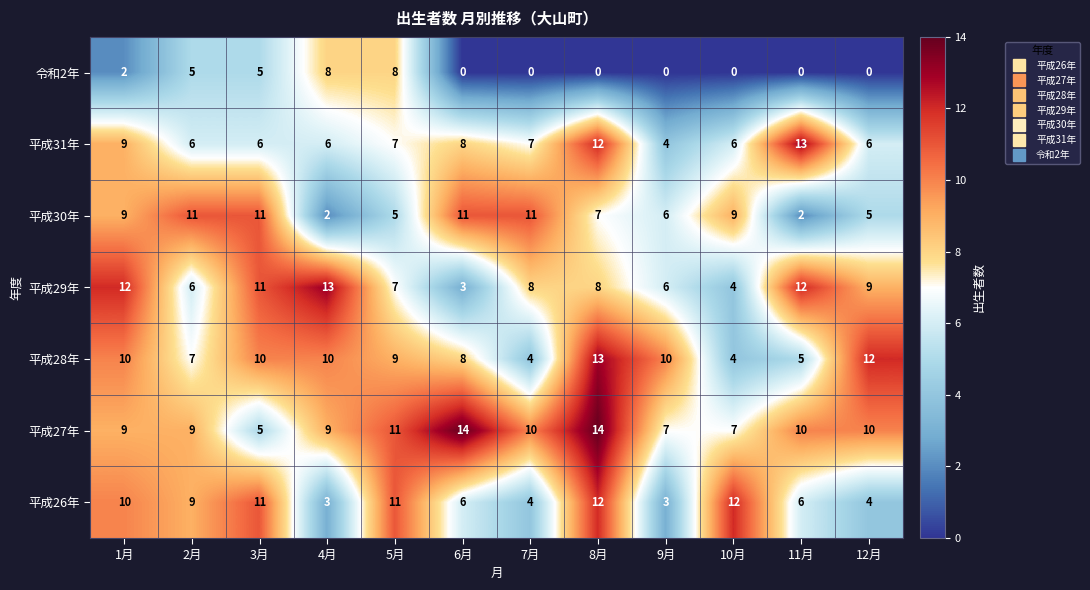

What is the highest value of the 平成29年 series?

13